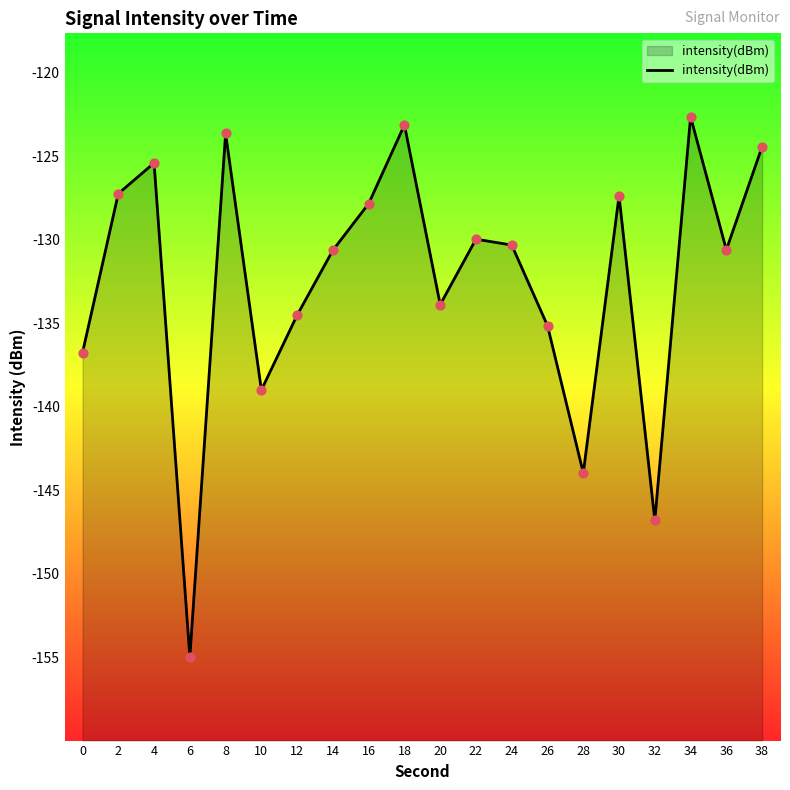

Which has a higher value, 26 or 28?

26